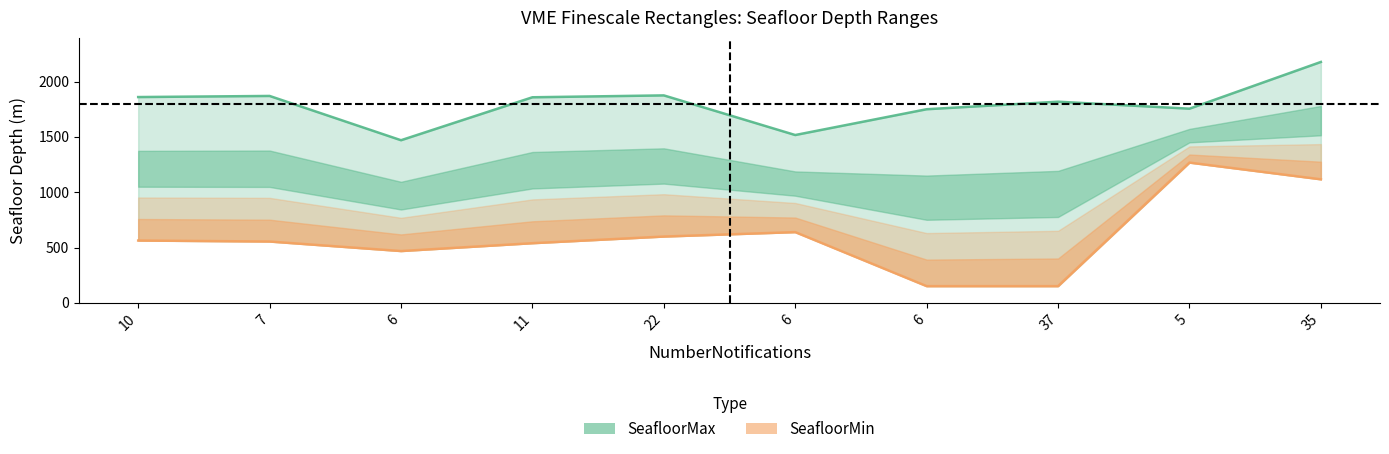

Is the value of SeafloorMin at 35 greater than the value of SeafloorMax at 6?

No